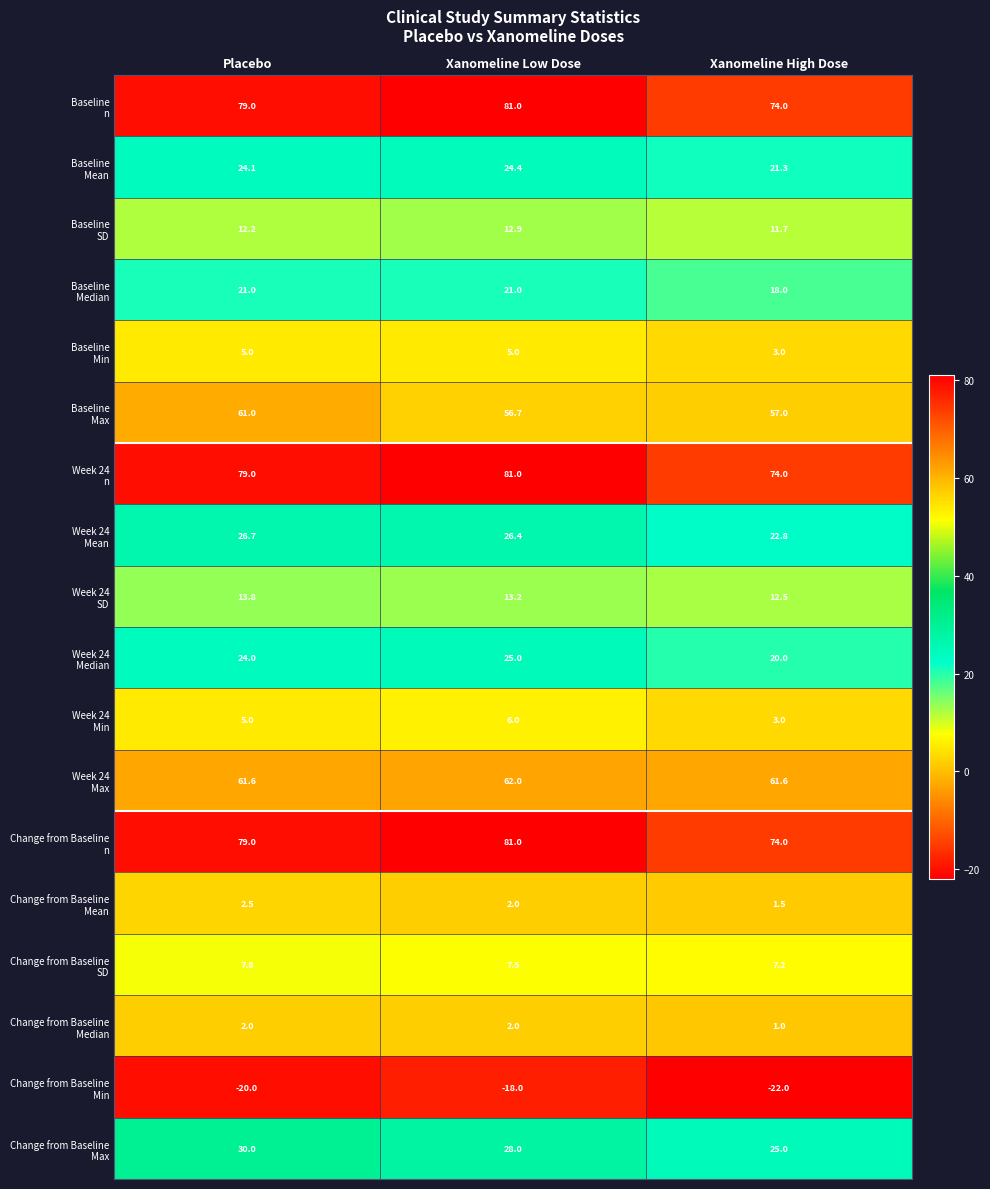

Which category has the lowest value across all series?

Xanomeline High Dose